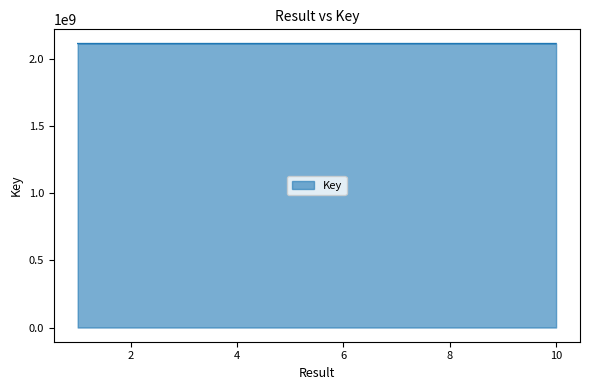

What is the minimum value shown in the chart?

2117878201